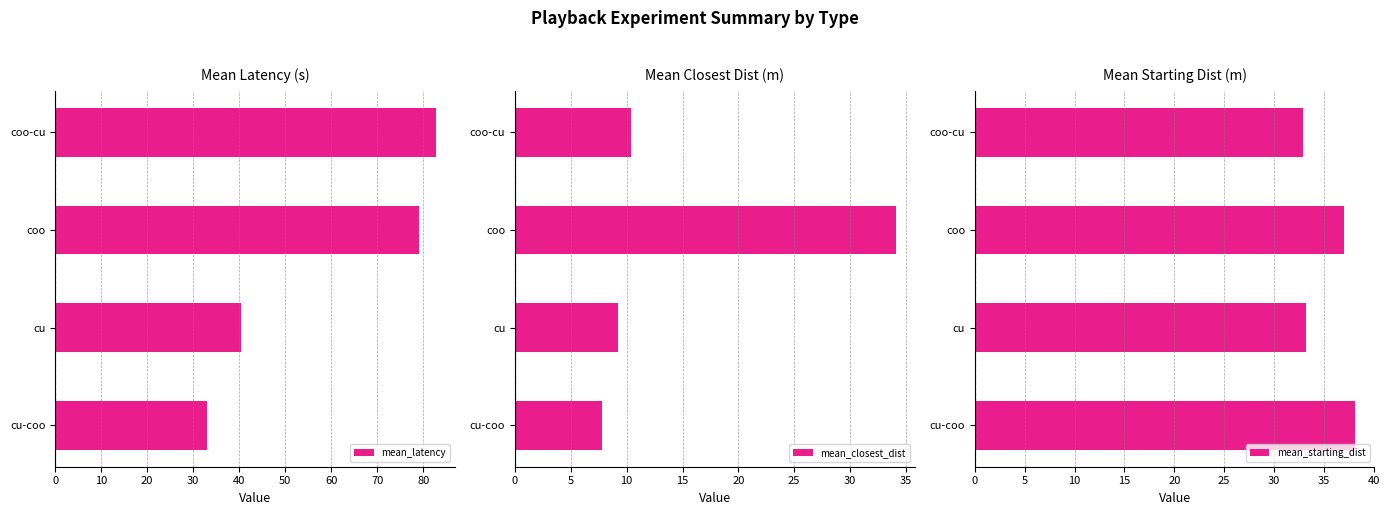

Between 0 and 10, which series saw the biggest shift?

mean_latency